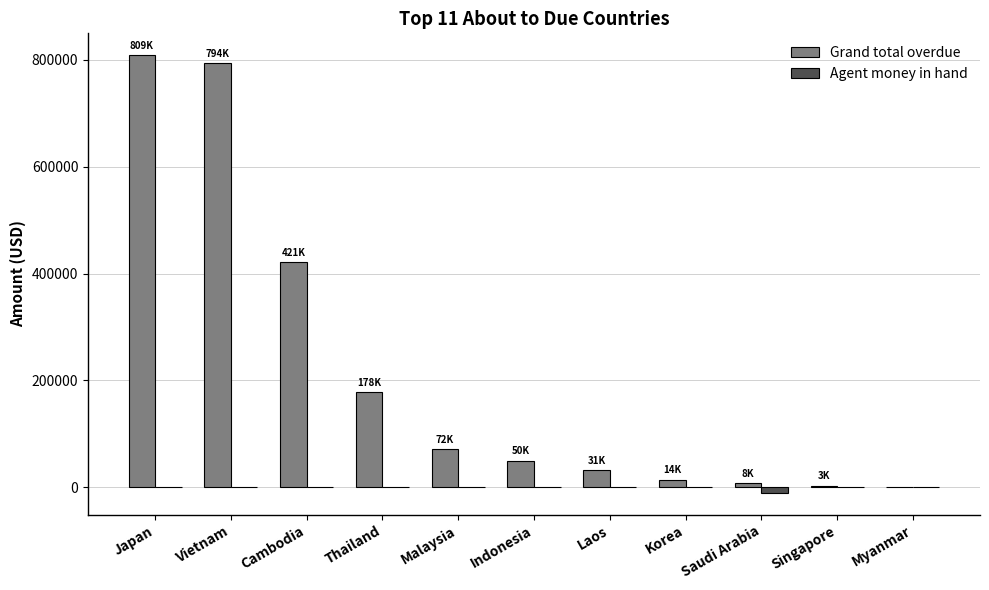

Which series has the largest total across all categories?

Grand total overdue